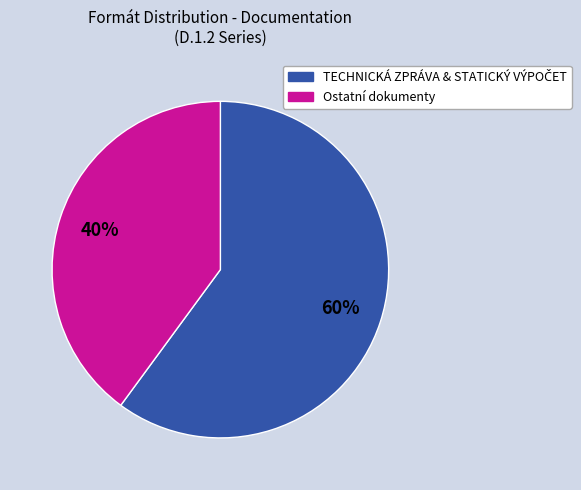

To the nearest percent, what is the difference between the largest and smallest slice percentages?

20%